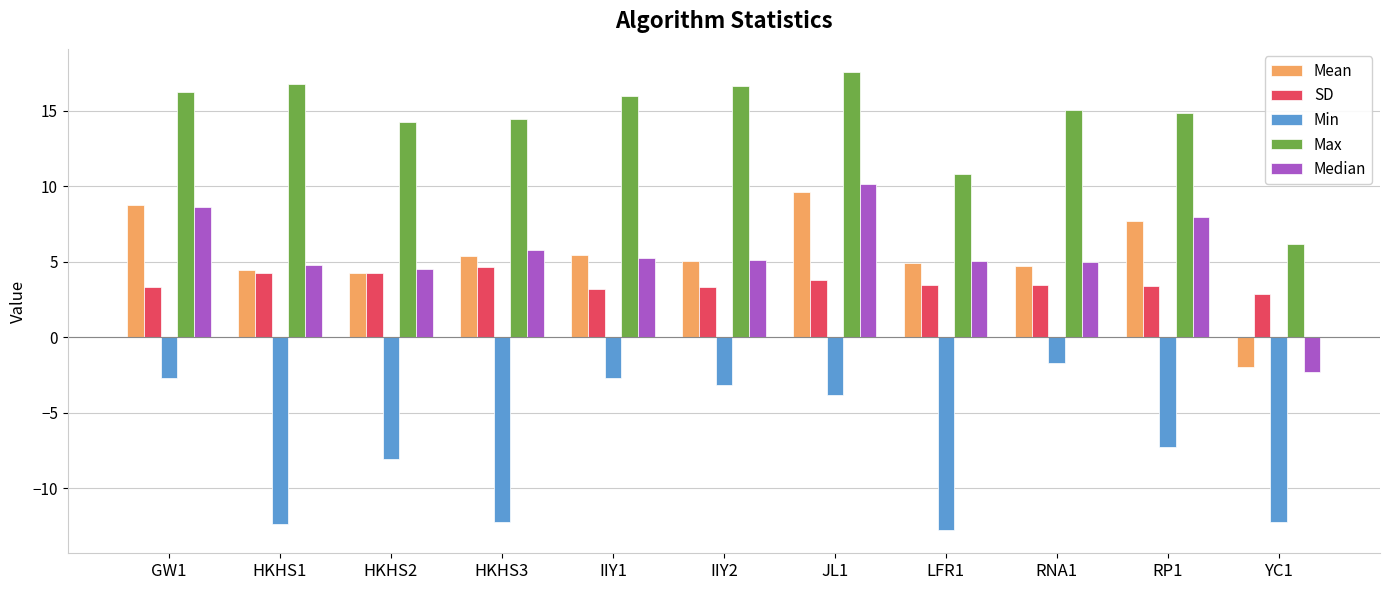

Rank the series by their maximum value, from highest to lowest.

Max, Median, Mean, SD, Min